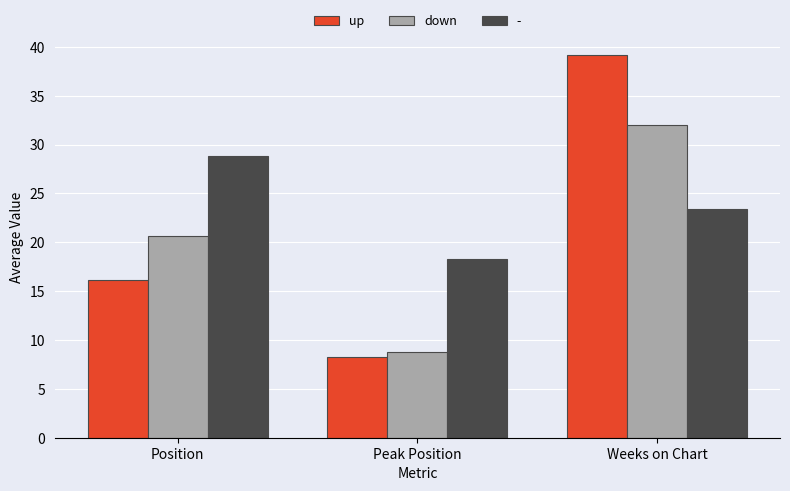

Rank the categories by up value from highest to lowest.

Weeks on Chart, Position, Peak Position